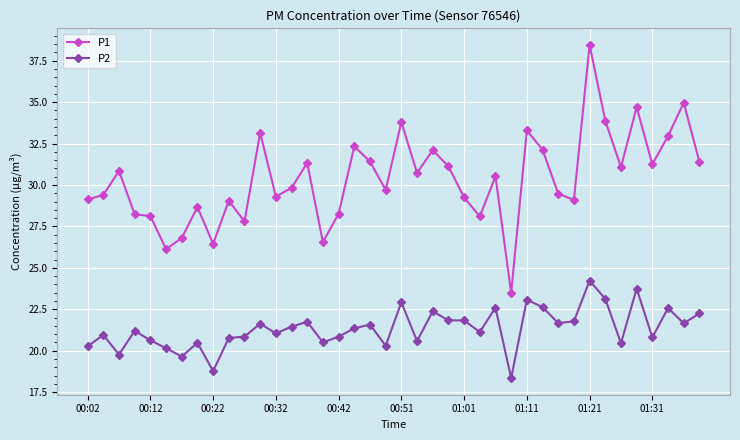

Which series has the largest range (max minus min)?

P1